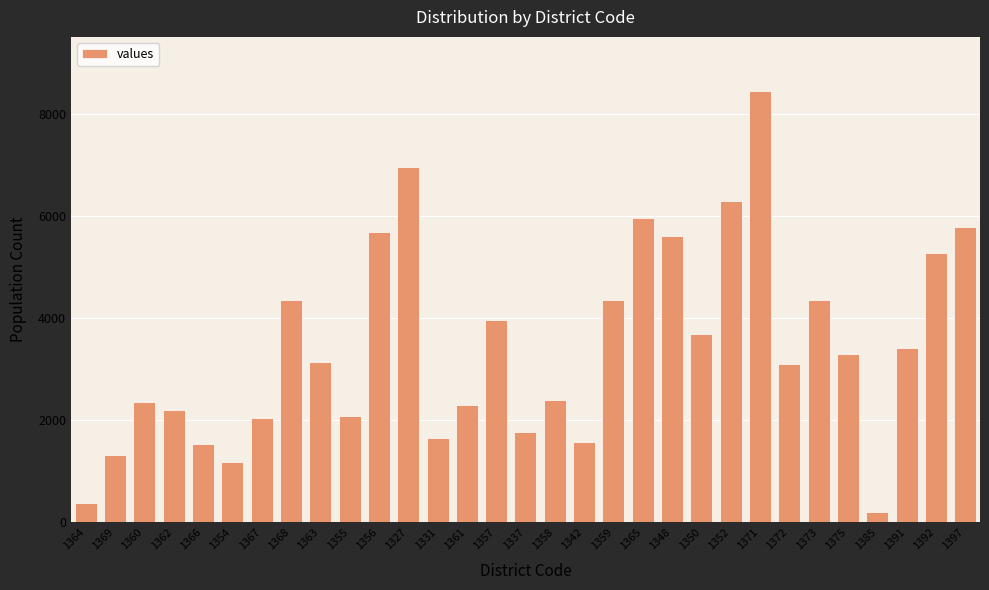

What is the ratio of the value at 1357 to the value at 1371?

0.5